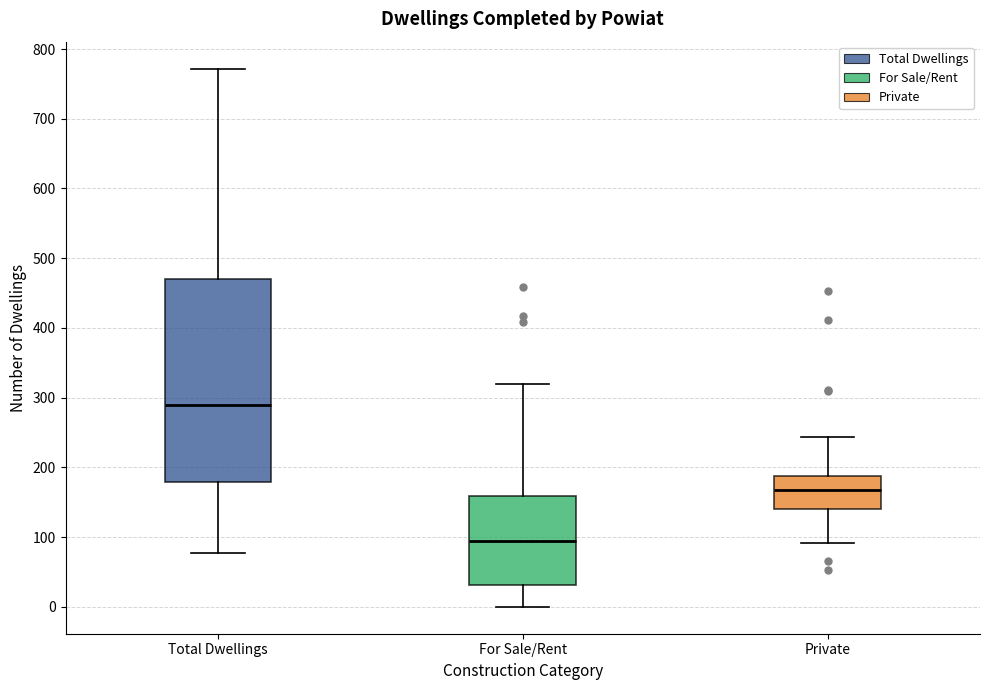

Reading left to right, read every box against the y-axis: the position of its median line, the range the box covers, and the ends of its whiskers. The values are not printed on the chart, so give them approximately, as read against the axis.

Total Dwellings: median 290, box 180 to 470, whiskers 80 to 770
For Sale/Rent: median 90, box 30 to 160, whiskers 0 to 320
Private: median 170, box 140 to 190, whiskers 90 to 240